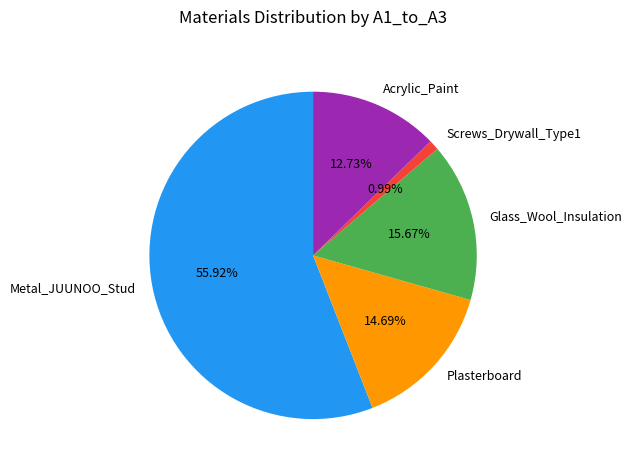

What is the largest slice in the pie chart?

Metal_JUUNOO_Stud